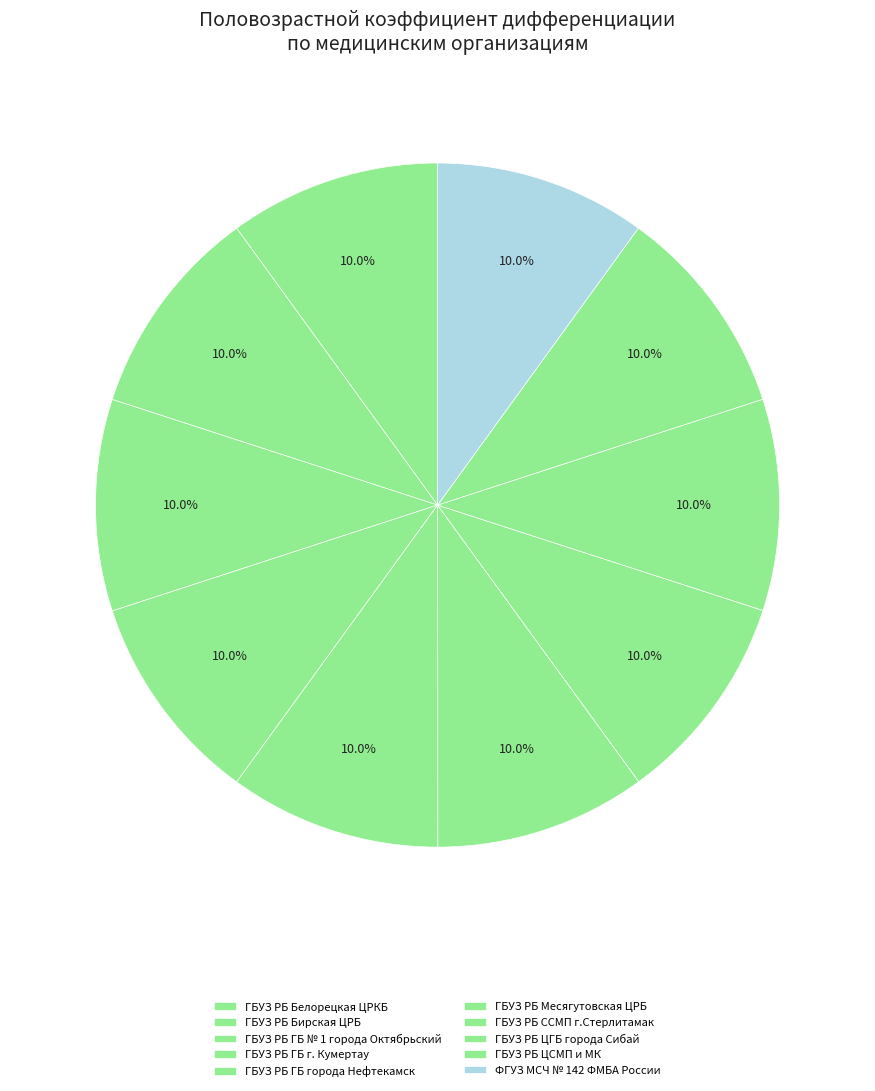

Count the number of slices in the pie.

10